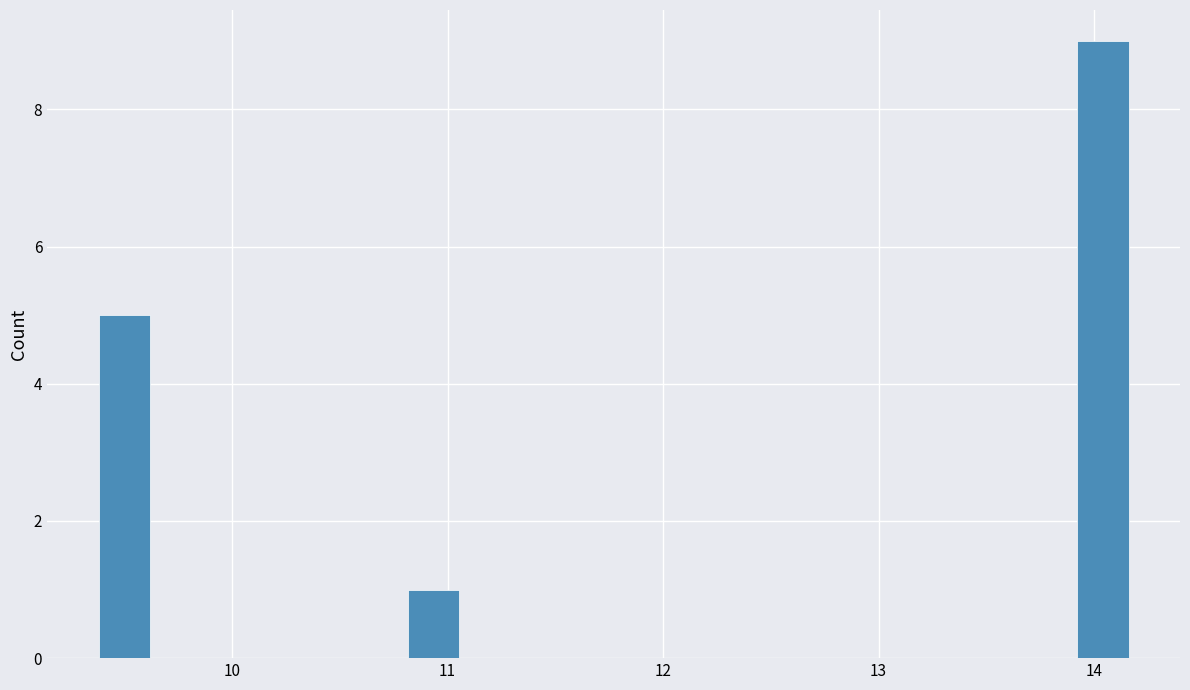

Around what value on the x-axis is the tallest bar? Give the approximate position of its centre, as read against the axis.

14.0